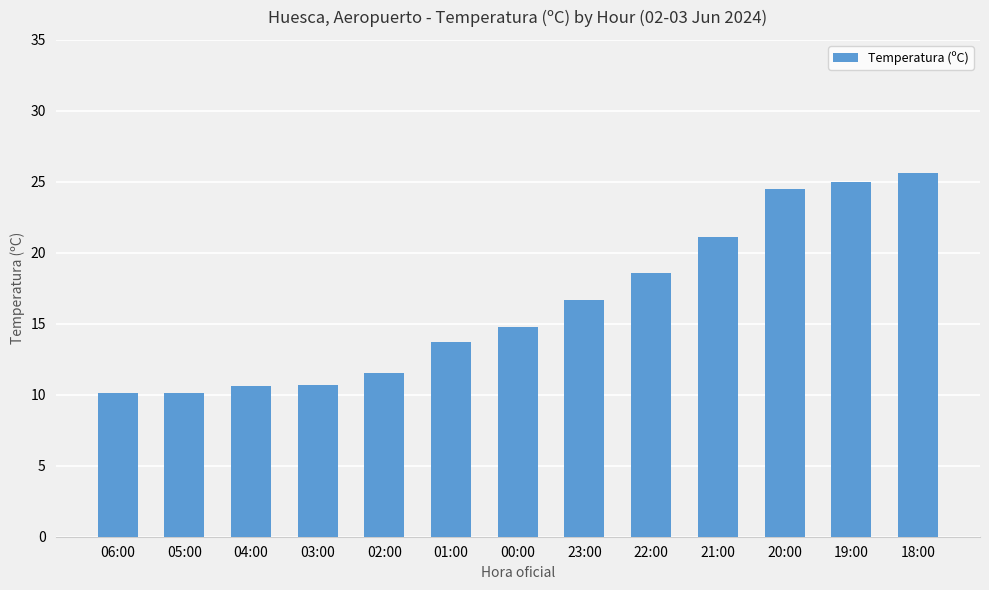

Between 00:00 and 06:00, which is larger?

00:00